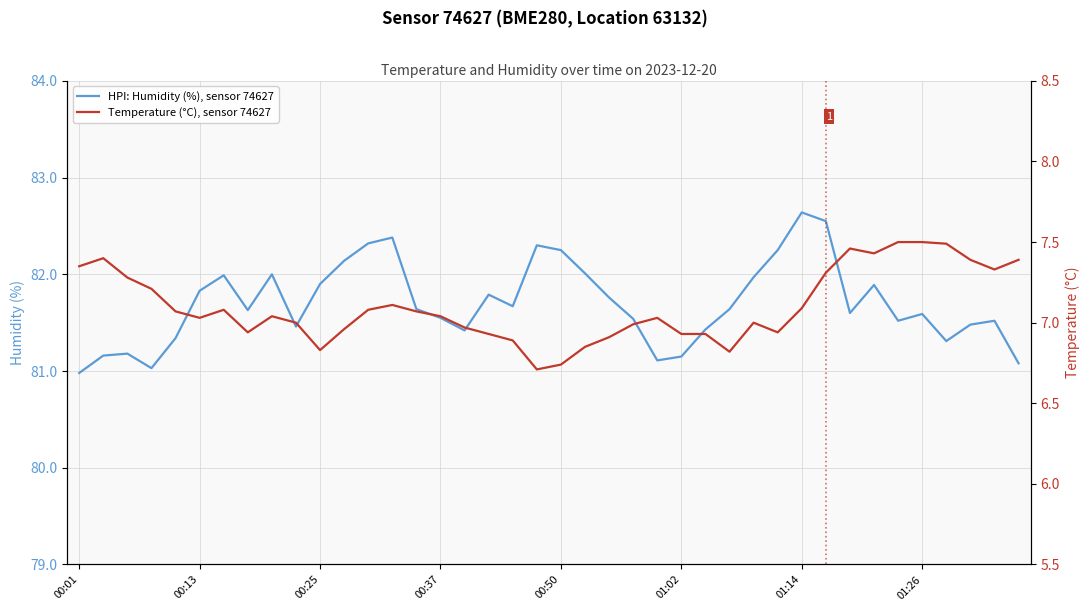

List the series in order of their overall mean, highest first.

HPI: Humidity (%), sensor 74627, Temperature (°C), sensor 74627